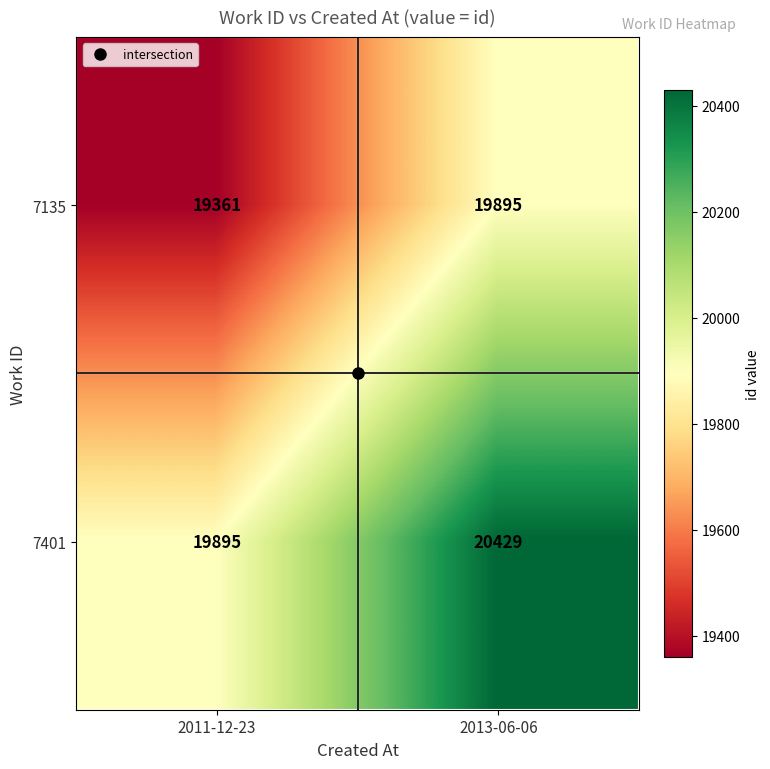

Rank the series at 2011-12-23 from highest to lowest value.

7401, 7135